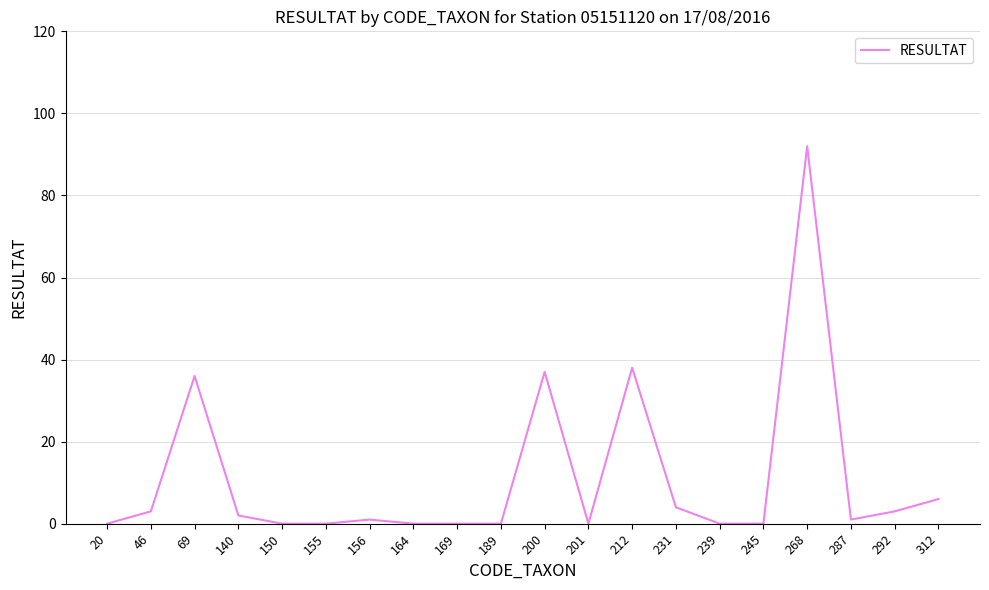

The value at 239 is 0. True or false?

True